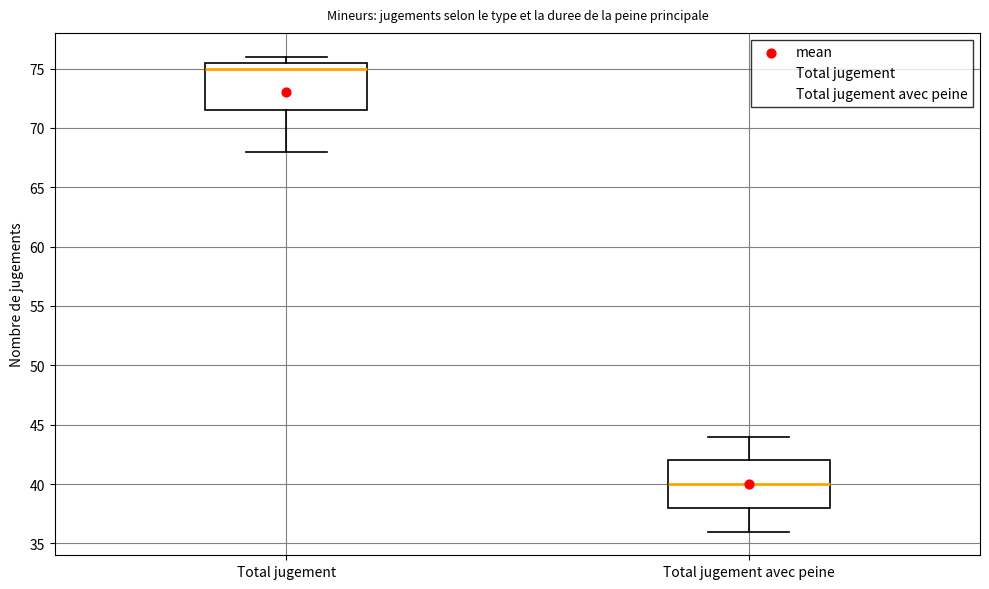

Reading left to right, read every box against the y-axis: the position of its median line, the range the box covers, and the ends of its whiskers. The values are not printed on the chart, so give them approximately, as read against the axis.

Total jugement: median 75.0, box 71.5 to 75.5, whiskers 68.0 to 76.0
Total jugement avec peine: median 40.0, box 38.0 to 42.0, whiskers 36.0 to 44.0